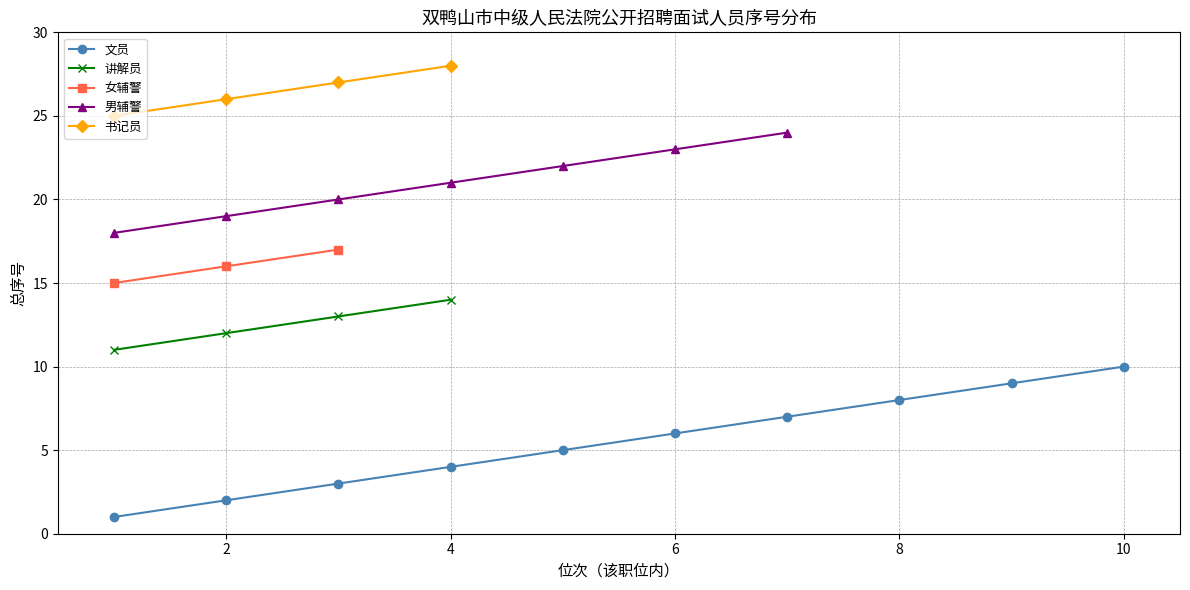

True or false: 讲解员 has more than 2 interior local peaks.

False